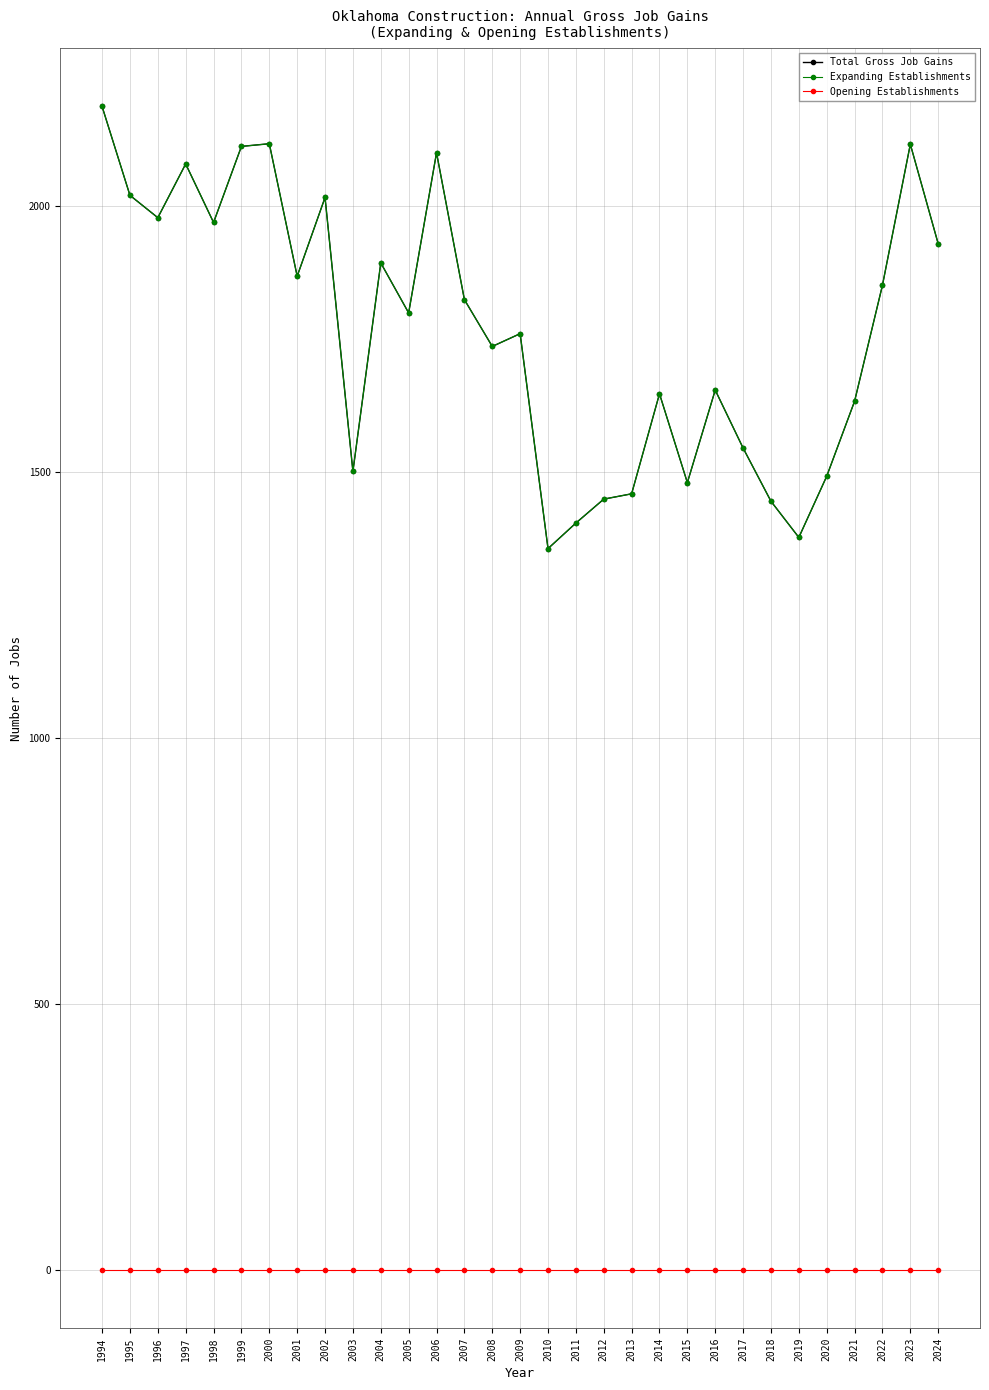

What is the difference between the highest and lowest values at 2022?

1851